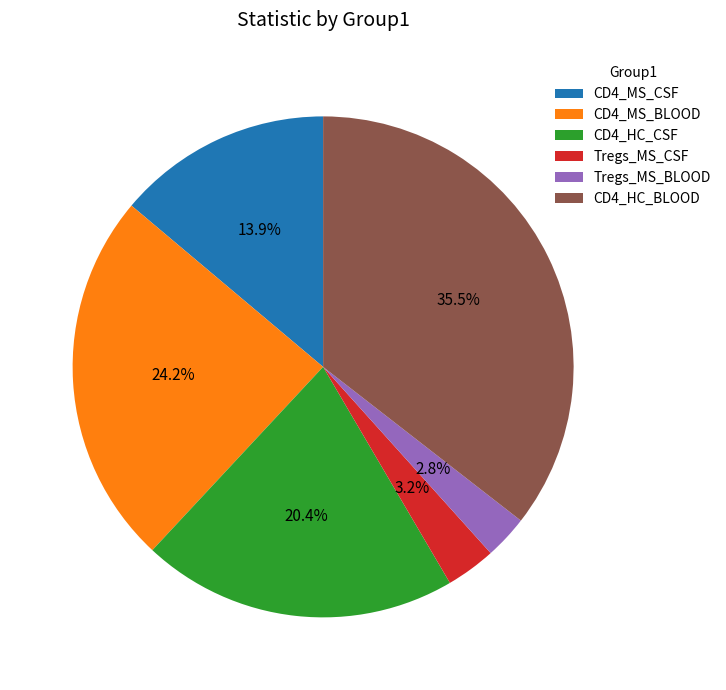

What is the total percentage of Tregs_MS_CSF and CD4_MS_CSF?

17.1%